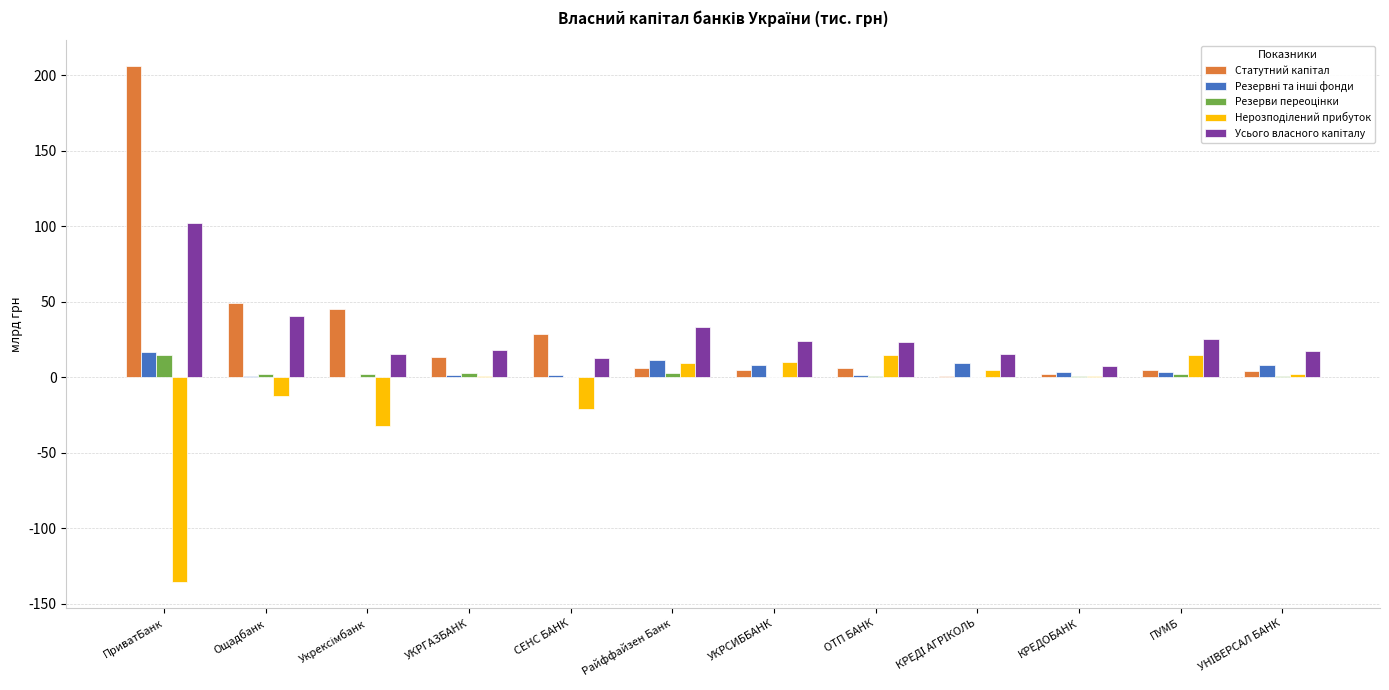

At which category is the sum across all series the highest?

ПриватБанк